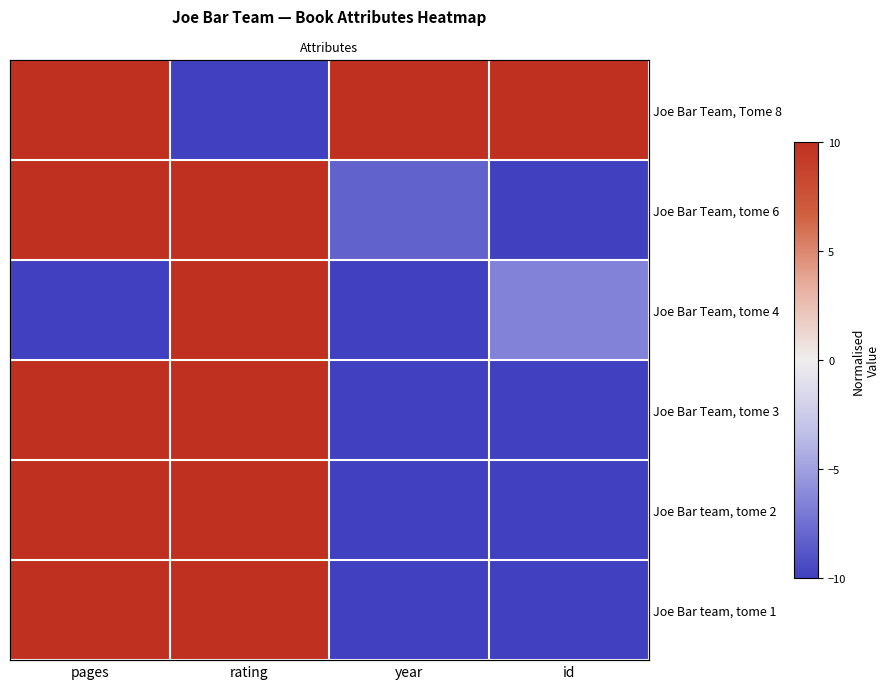

How many values in Joe Bar Team, Tome 8 are below zero?

1